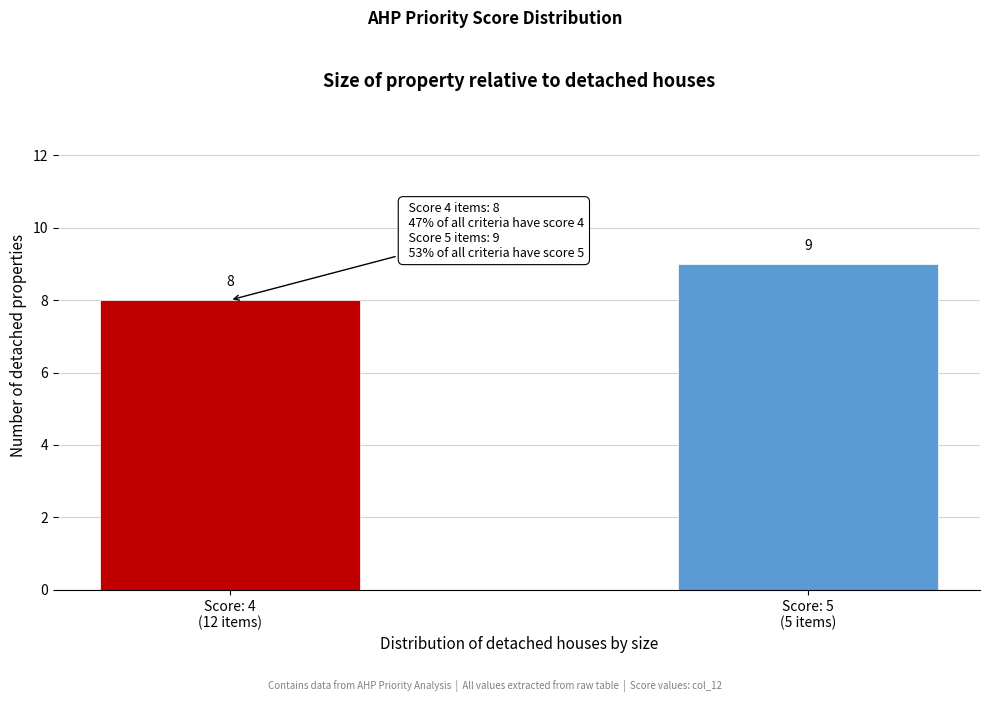

Reading left to right, what are all the values shown in this chart?

8	9